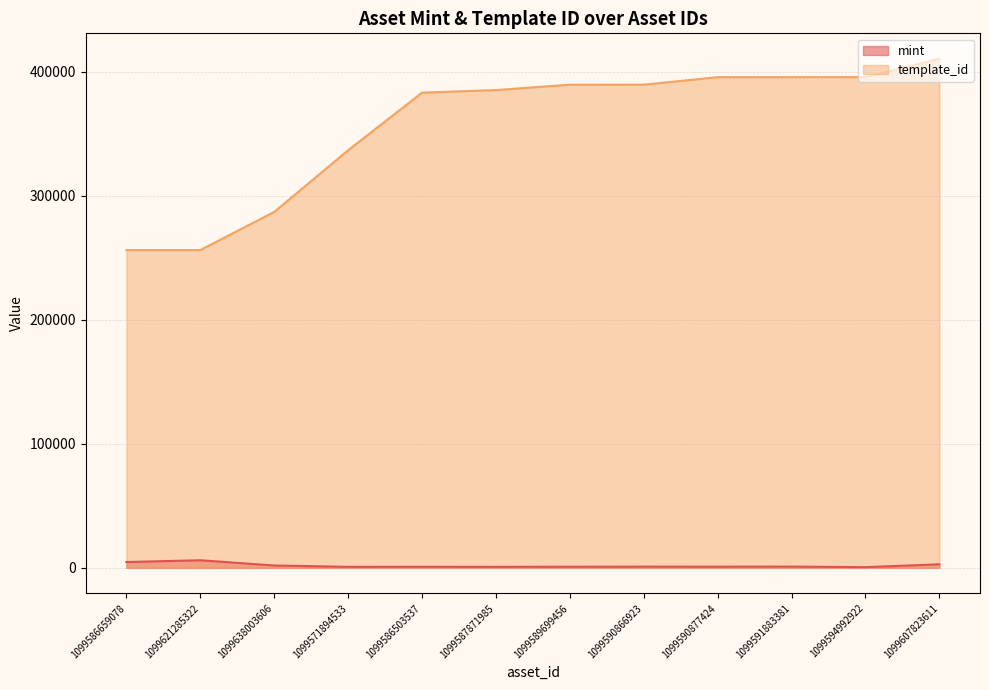

Reading right to left, transcribe all the data shown in this chart.

mint: 1099607823611=2850	1099594992922=535	1099591883381=990	1099590877424=920	1099590866923=939	1099589699456=883	1099587871985=785	1099586503537=826	1099571894533=790	1099638003606=1876	1099621285322=6095	1099586659078=4670
template_id: 1099607823611=410375	1099594992922=395582	1099591883381=395573	1099590877424=395565	1099590866923=389500	1099589699456=389493	1099587871985=385158	1099586503537=383071	1099571894533=336643	1099638003606=286919	1099621285322=256179	1099586659078=256179